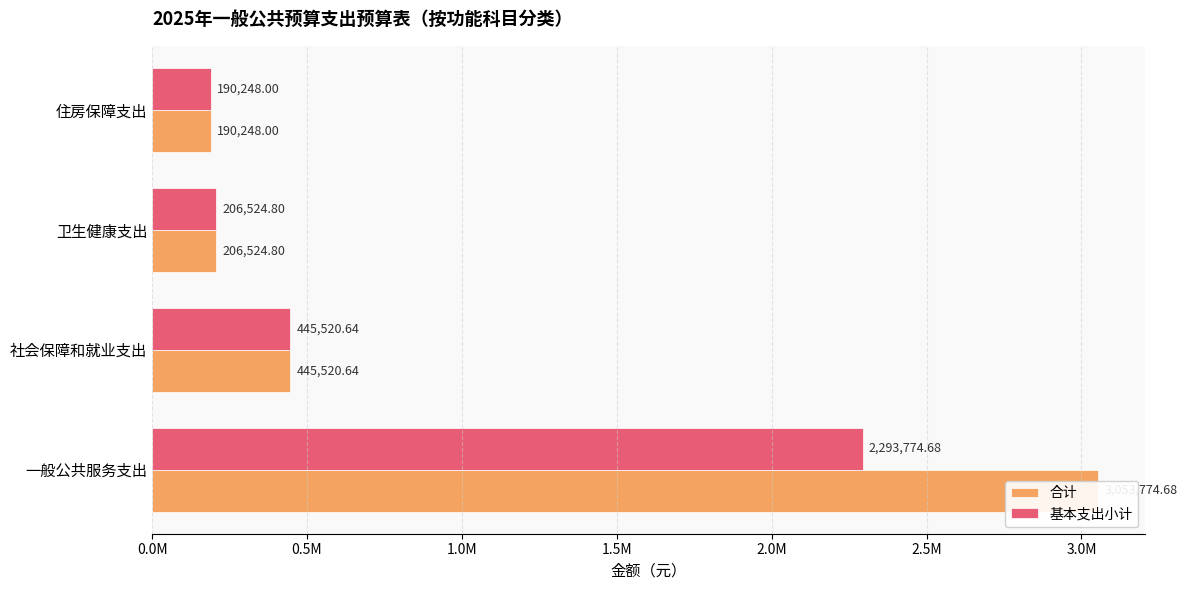

Which series has the largest total across all categories?

合计